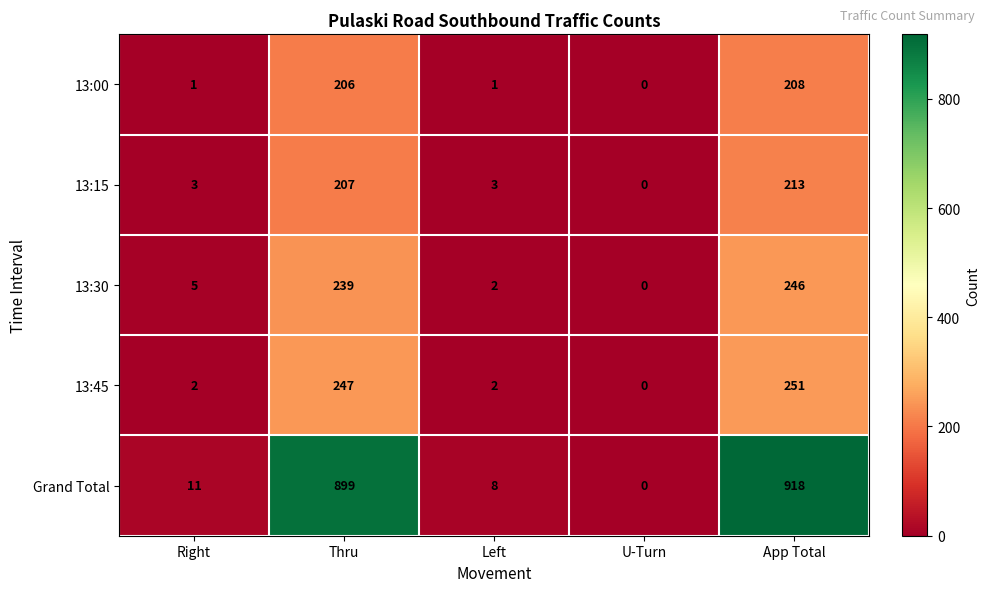

At Thru, list the series in order from largest to smallest.

Grand Total, 13:45, 13:30, 13:15, 13:00